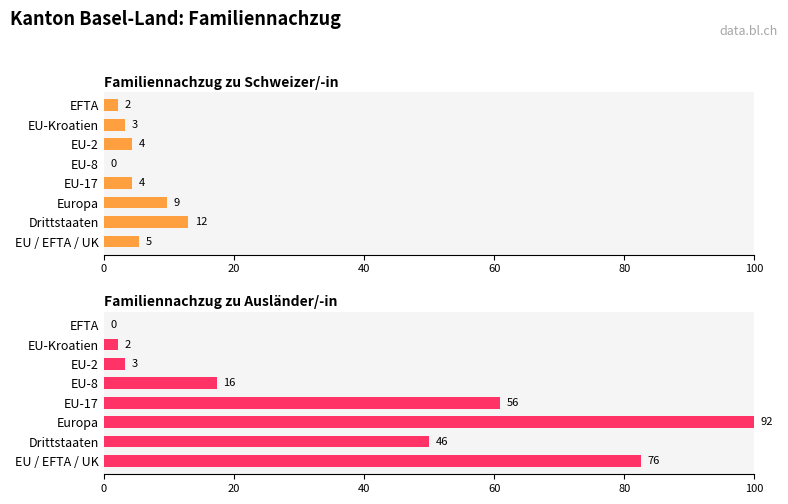

What is the spread (max minus min) of values at EU / EFTA / UK?

77.2